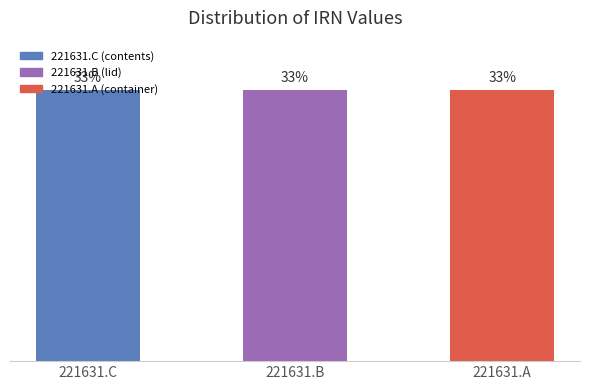

What is the sum of the values at 221631.A and 221631.C?

2773028